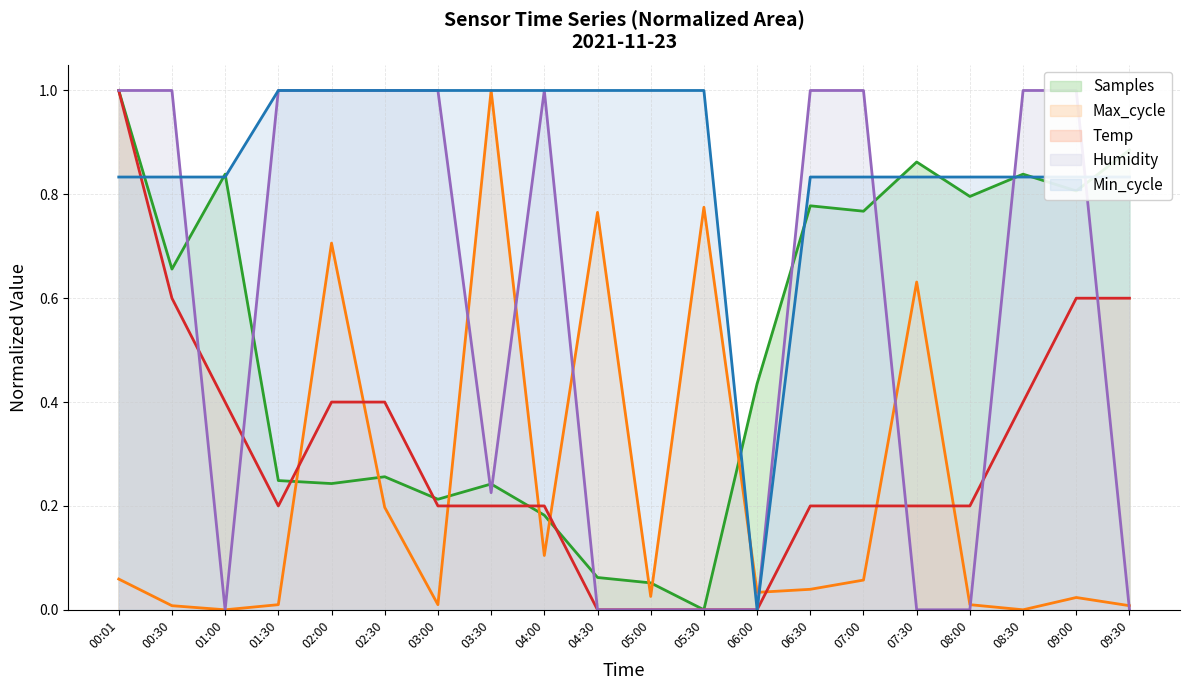

What is the difference between the second highest and minimum values in the Temp series?

0.6